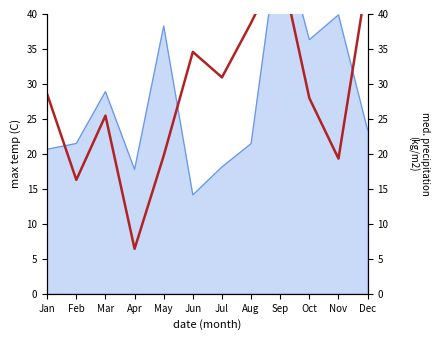

How many values are below 28?

6